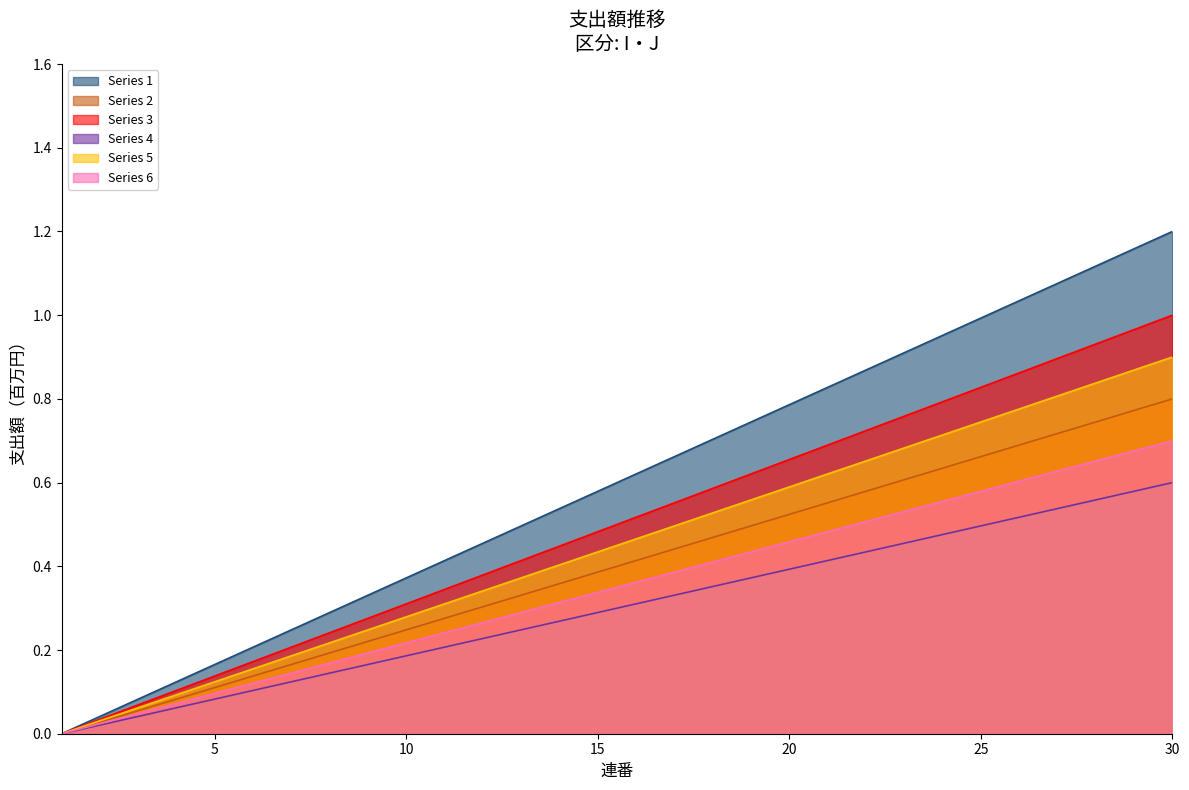

True or false: Count_J has more than 2 interior local peaks.

False